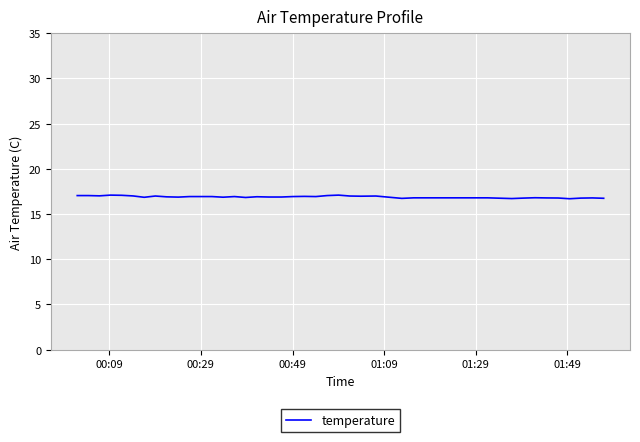

What is the minimum value shown in the chart?

16.7